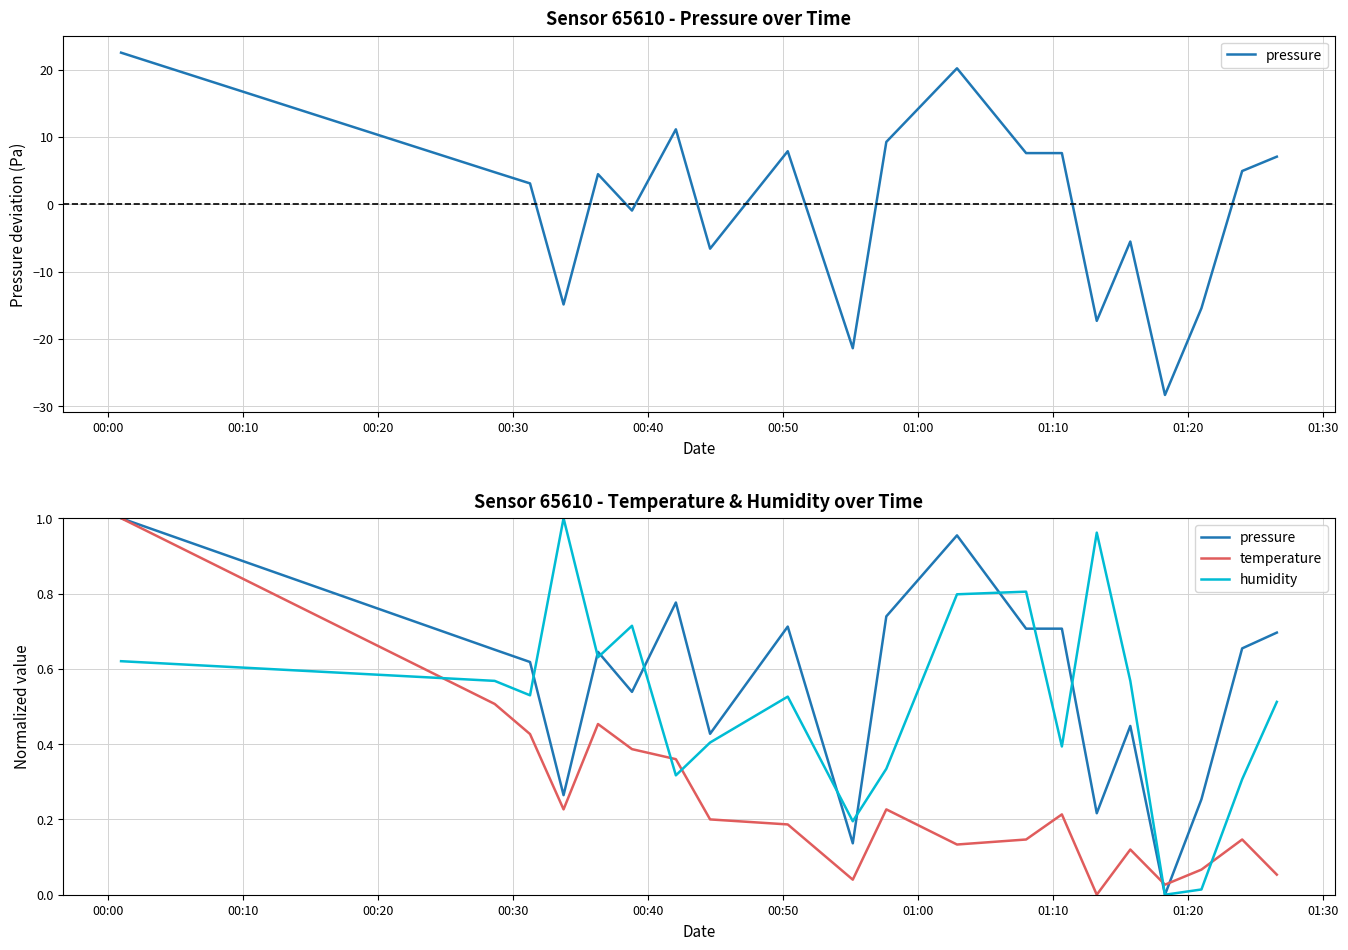

What is the sum of the temperature values at 01:10 and 00:00?

1.2